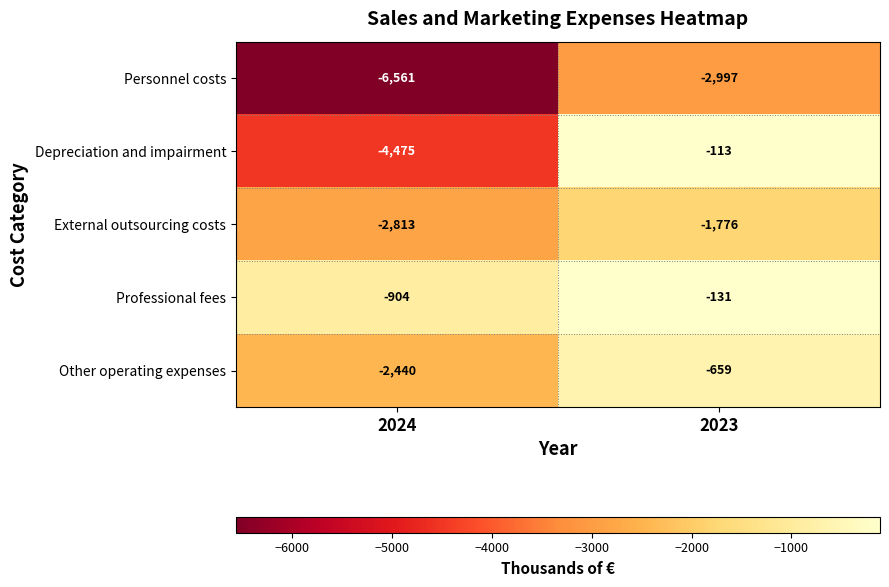

Is it true that Professional fees equals -131 at 2023?

True